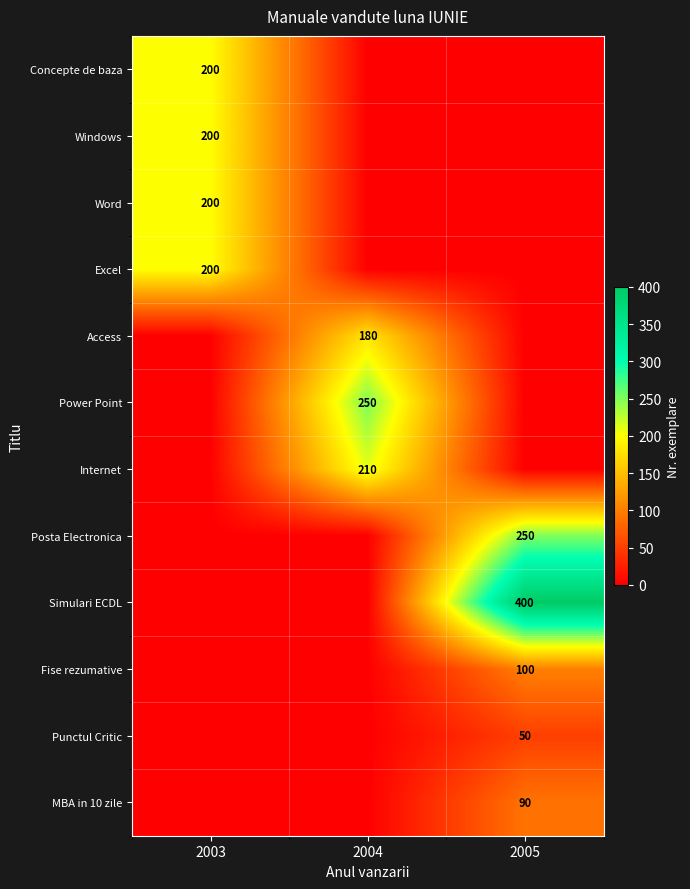

At which category does the chart reach its peak across all series?

2005